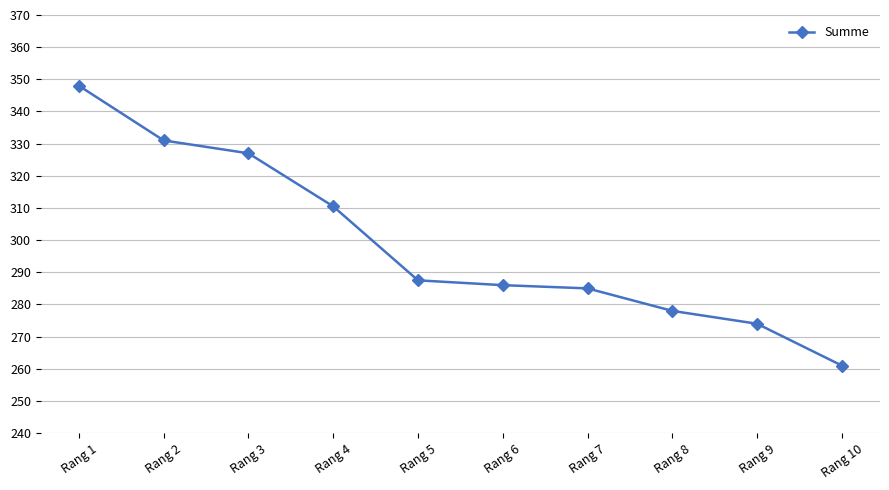

Is it true that the value at Rang 10 is 469.2?

False